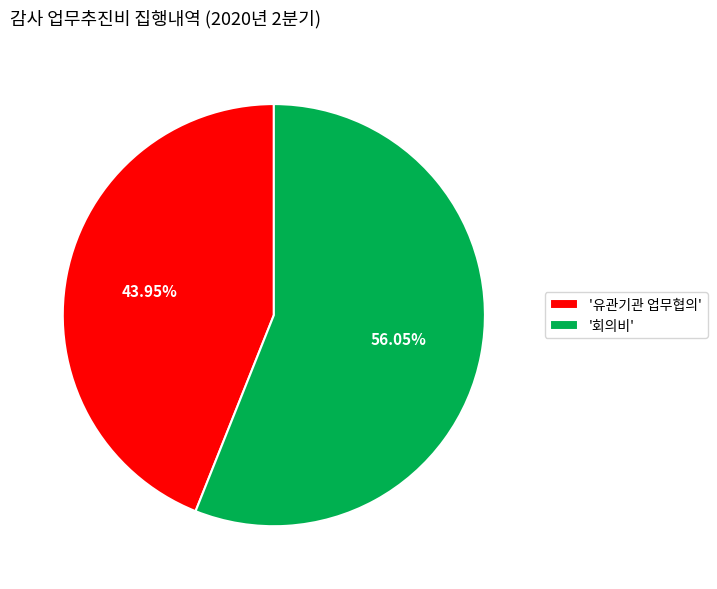

Which slice is the smallest?

'유관기관 업무협의'